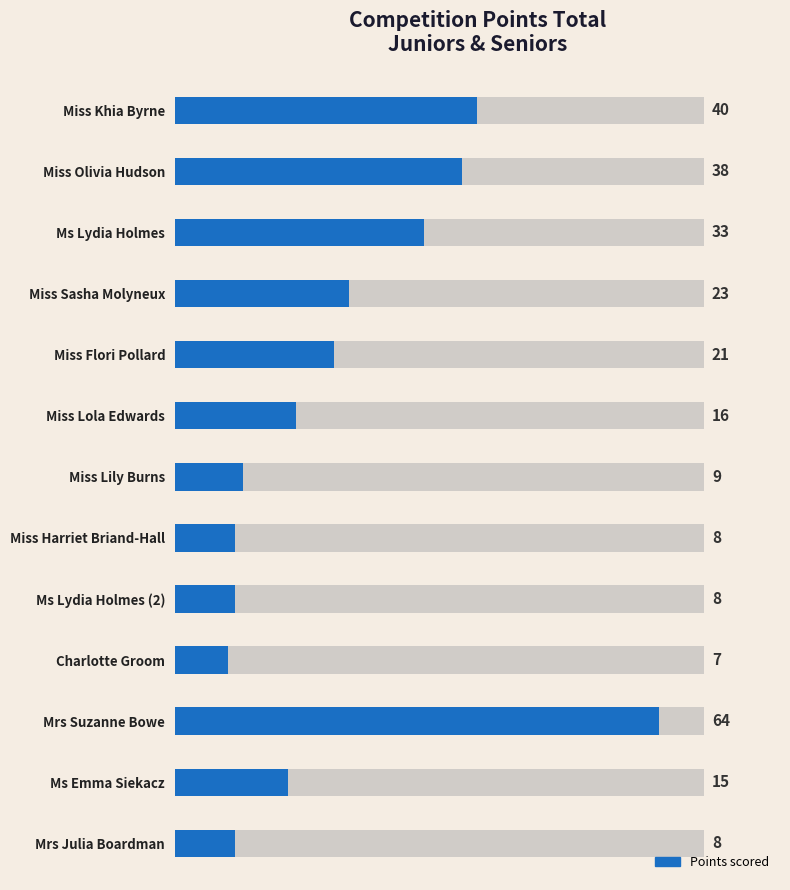

Rank the categories by value from lowest to highest.

Charlotte Groom, Miss Harriet Briand-Hall, Ms Lydia Holmes (2), Mrs Julia Boardman, Miss Lily Burns, Ms Emma Siekacz, Miss Lola Edwards, Miss Flori Pollard, Miss Sasha Molyneux, Ms Lydia Holmes, Miss Olivia Hudson, Miss Khia Byrne, Mrs Suzanne Bowe